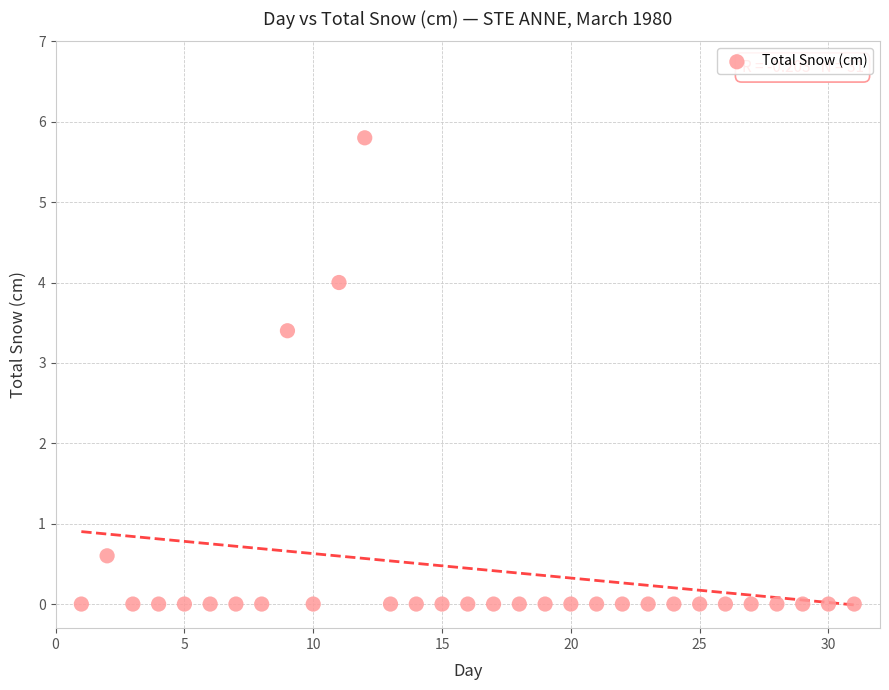

What is the range of Y values (max minus min)?

5.8